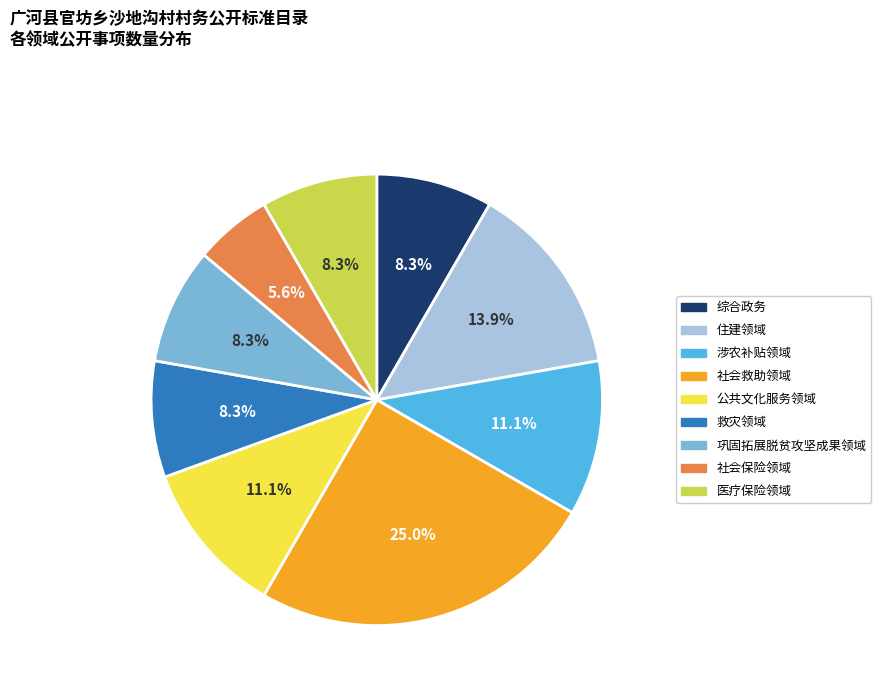

To the nearest percent, what is the combined percentage of 巩固拓展脱贫攻坚成果领域 and 医疗保险领域?

17%